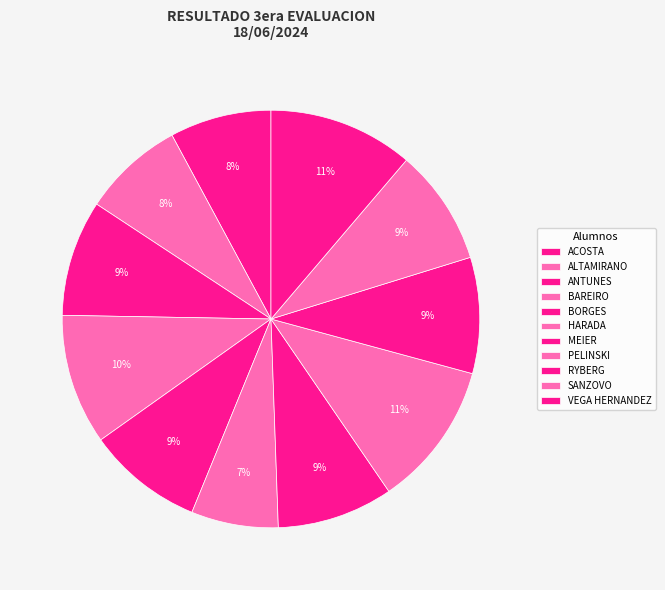

The HARADA slice represents 18% of the pie. True or false?

False